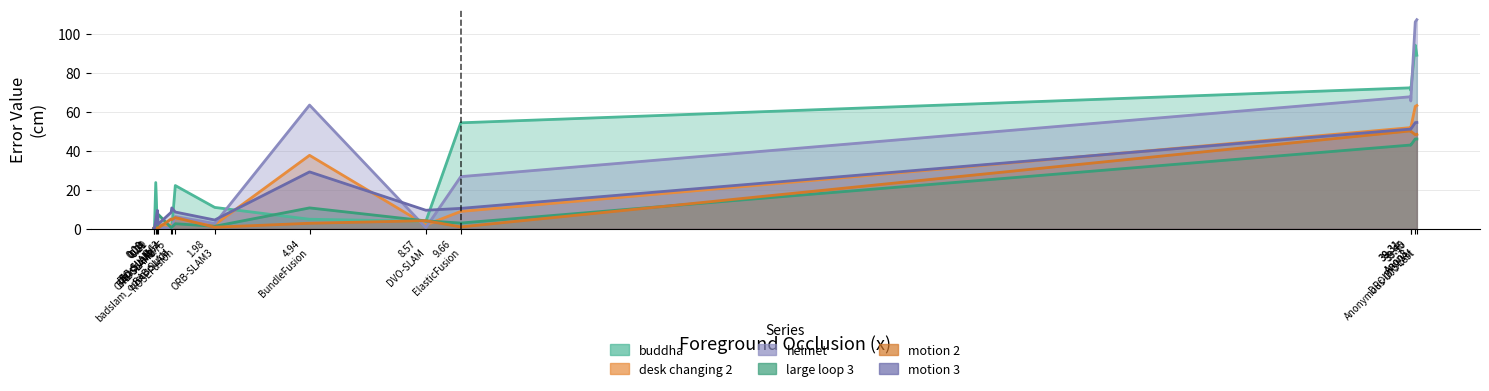

Between 0.19 BADSLAM2 and 39.50 Anonymous-000-test, which series saw the biggest shift?

helmet